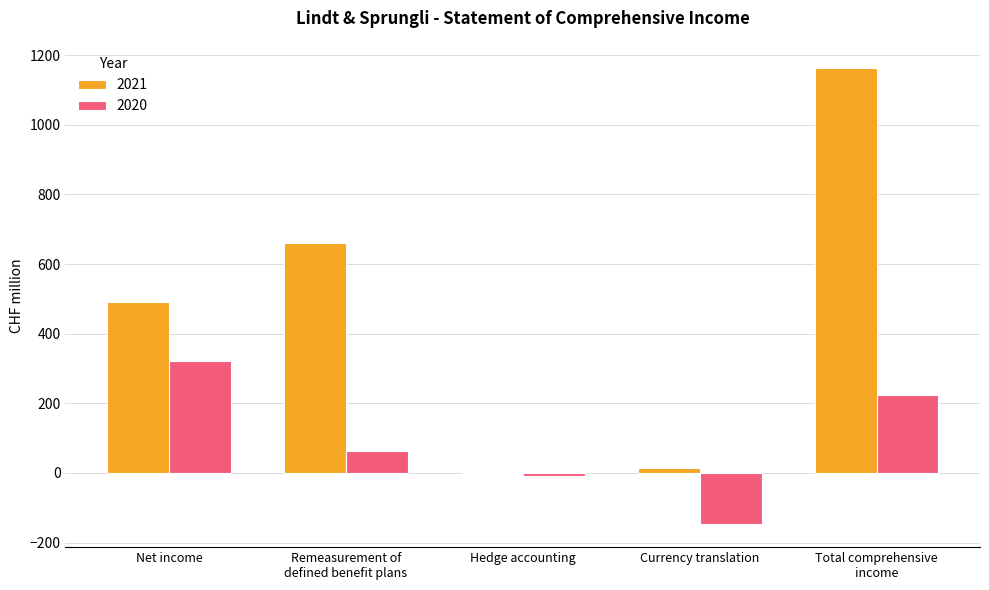

Reading left to right, list all the values displayed in this chart.

2021: 490.5	660.9	-1.1	14.0	1164.3
2020: 320.1	62.0	-9.2	-147.7	225.2